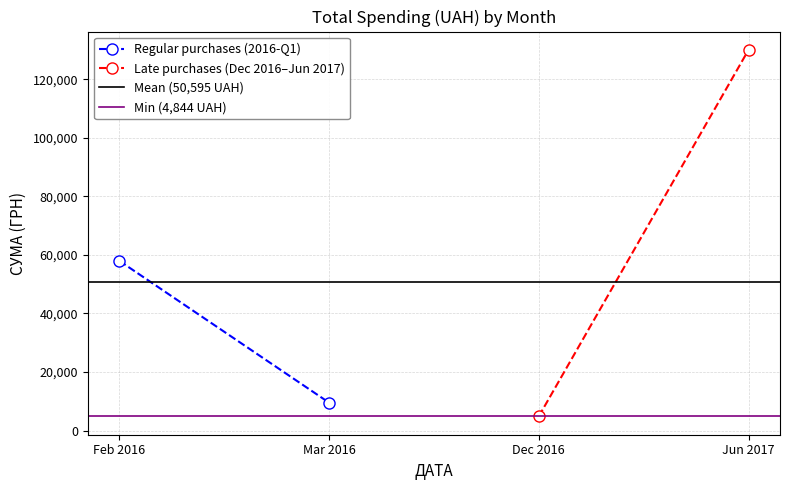

At which label is Mean (50,595 UAH) closest to 50595?

Feb 2016